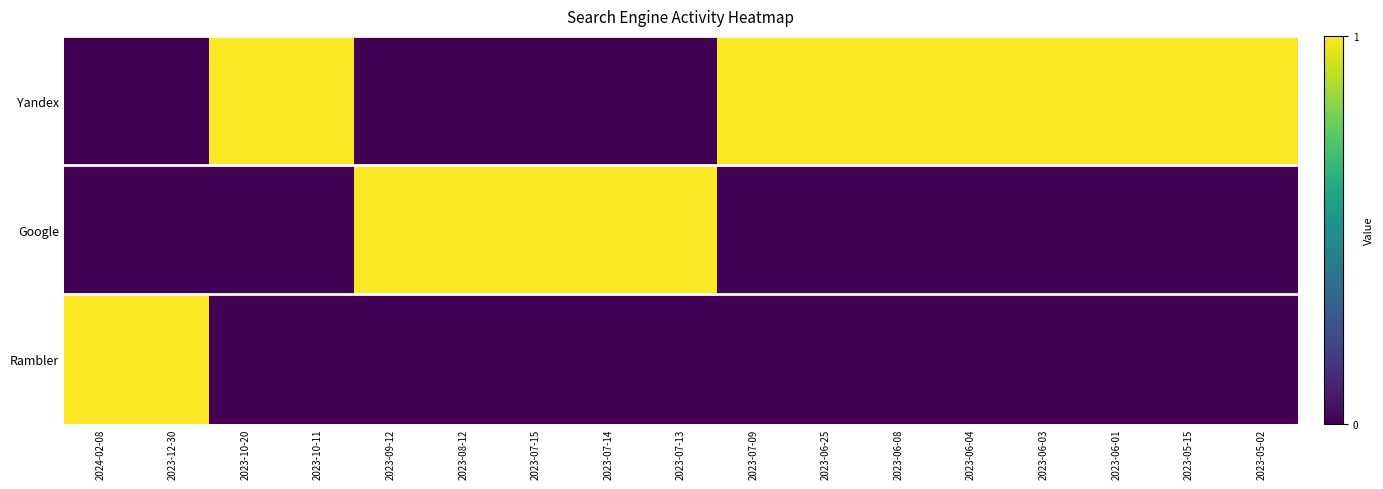

List the series in order of their peak value, highest first.

Yandex, Google, Rambler